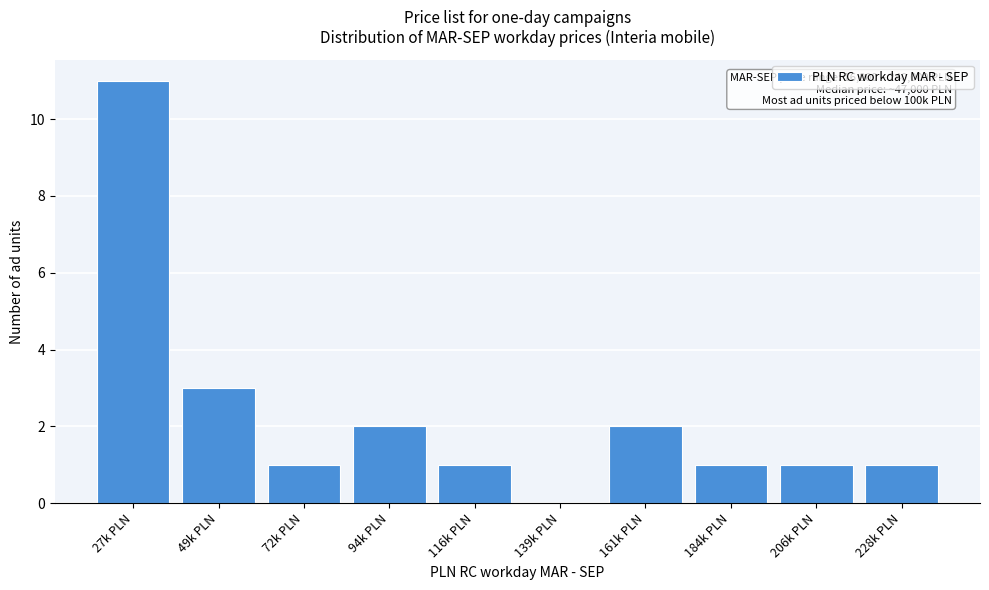

Reading left to right, extract all data points from this chart.

27k PLN=11	49k PLN=3	72k PLN=1	94k PLN=2	116k PLN=1	139k PLN=0	161k PLN=2	184k PLN=1	206k PLN=1	228k PLN=1